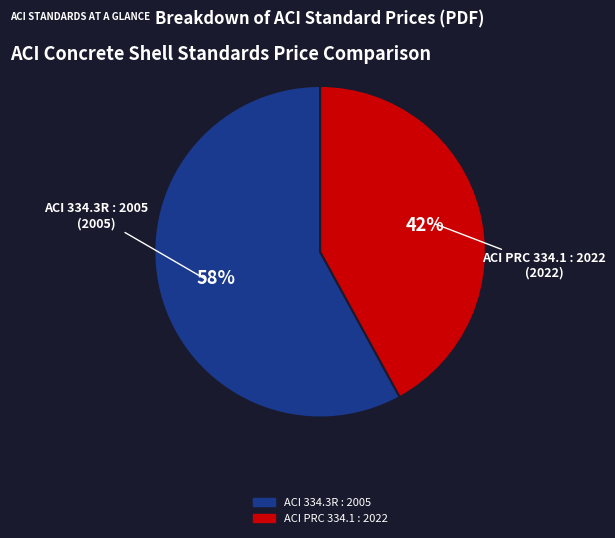

How many slices are in this pie chart?

2